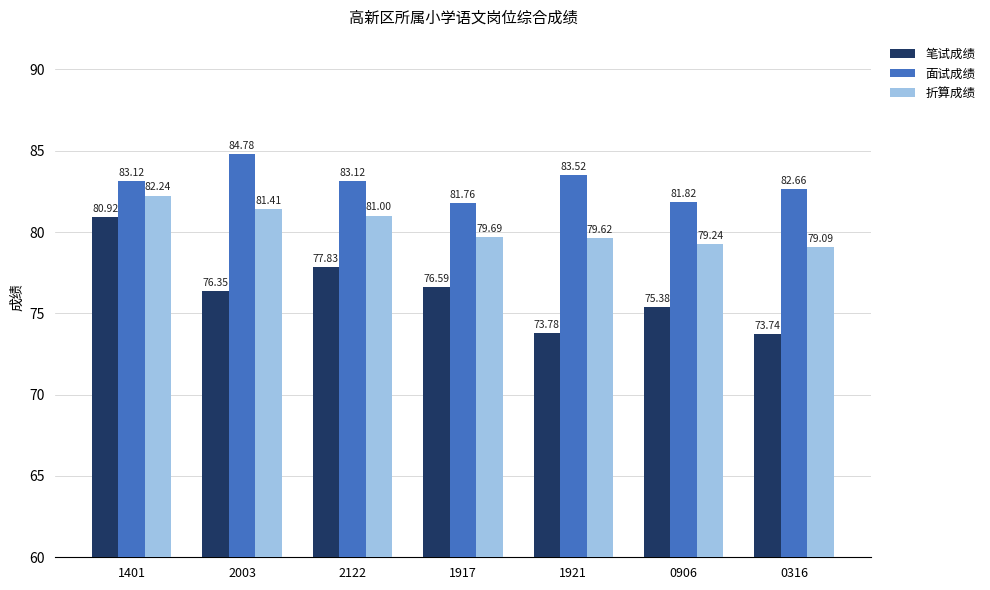

What is the difference between the maximum and minimum values in the 折算成绩 series?

3.1